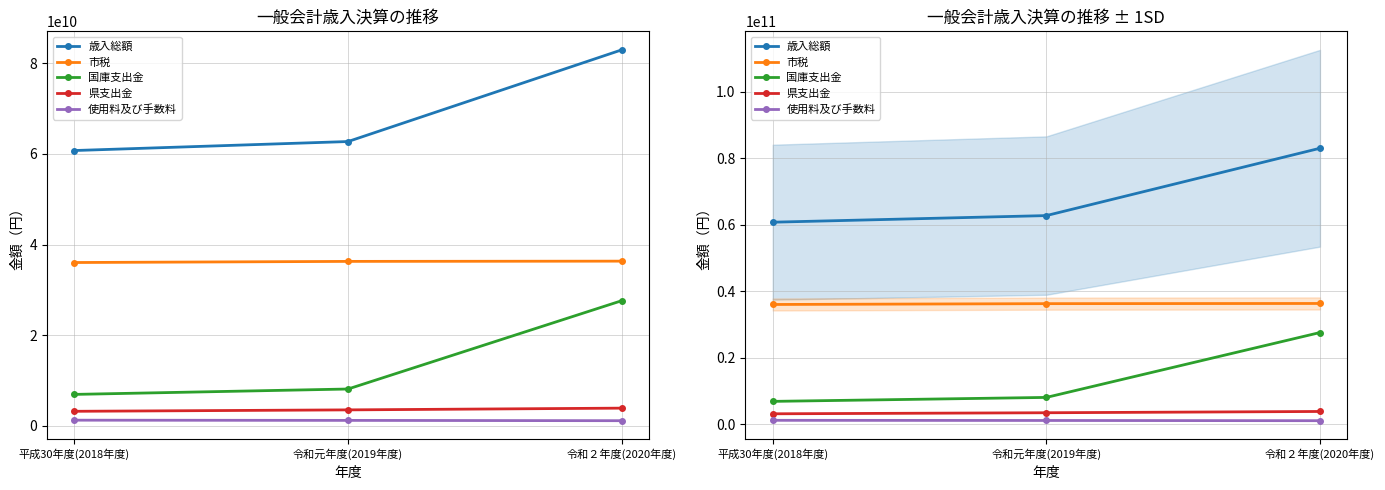

How many categories are shown in the chart?

3